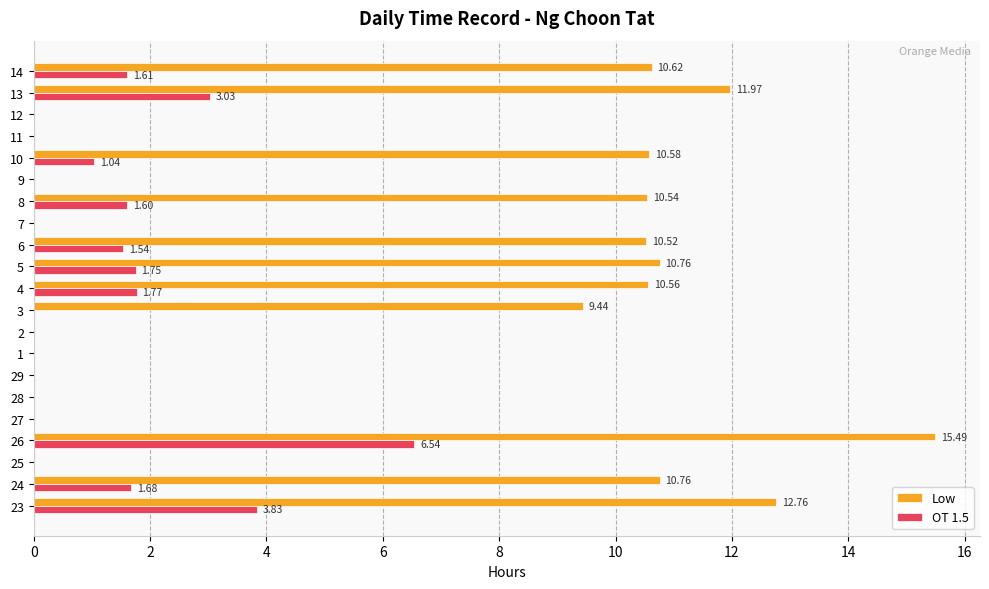

Which series changed the most between 25 and 10?

Low